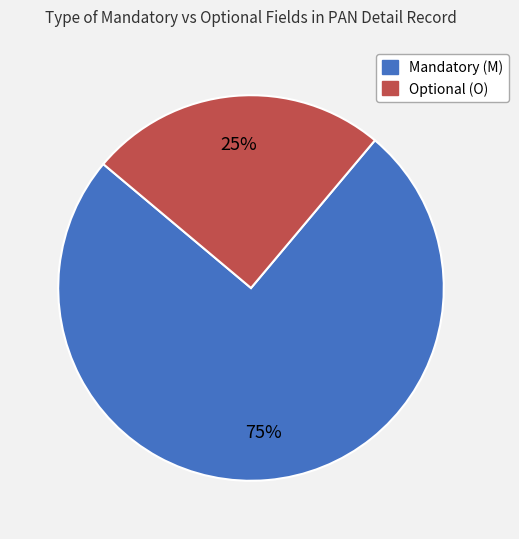

How many slices are in this pie chart?

2